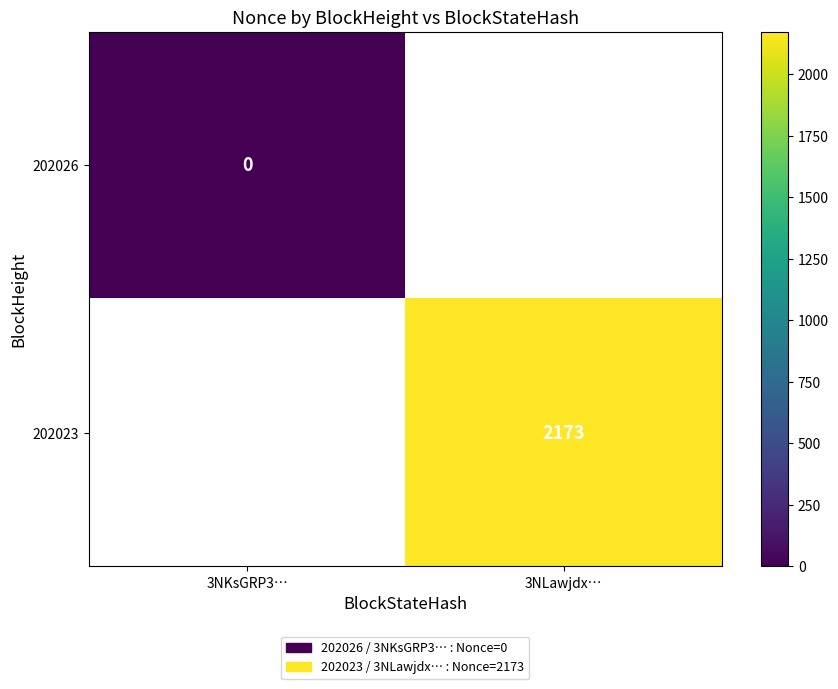

Is the value of 202026 at 3NKsGRP3… greater than the value of 202023 at 3NLawjdx…?

No